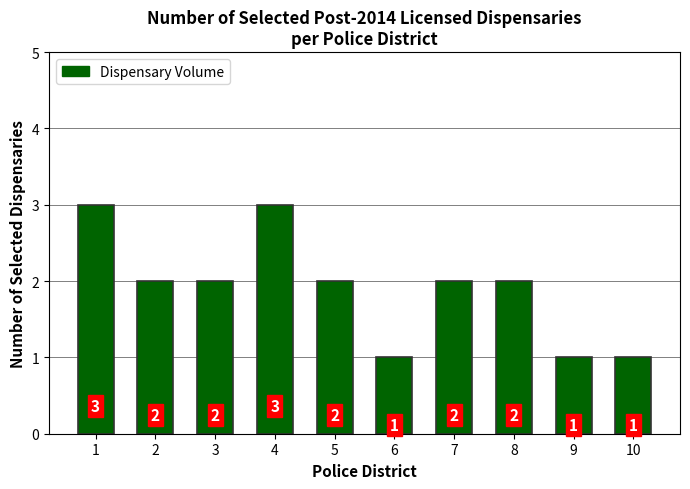

Read the value at 5.

2